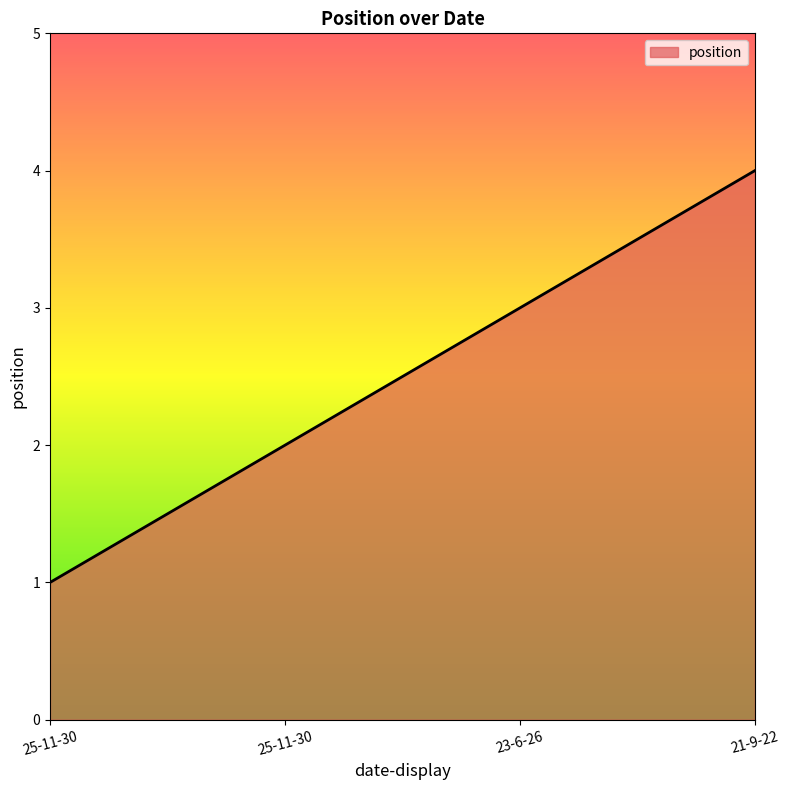

Which has a higher value, 25-11-30 or 23-6-26?

23-6-26